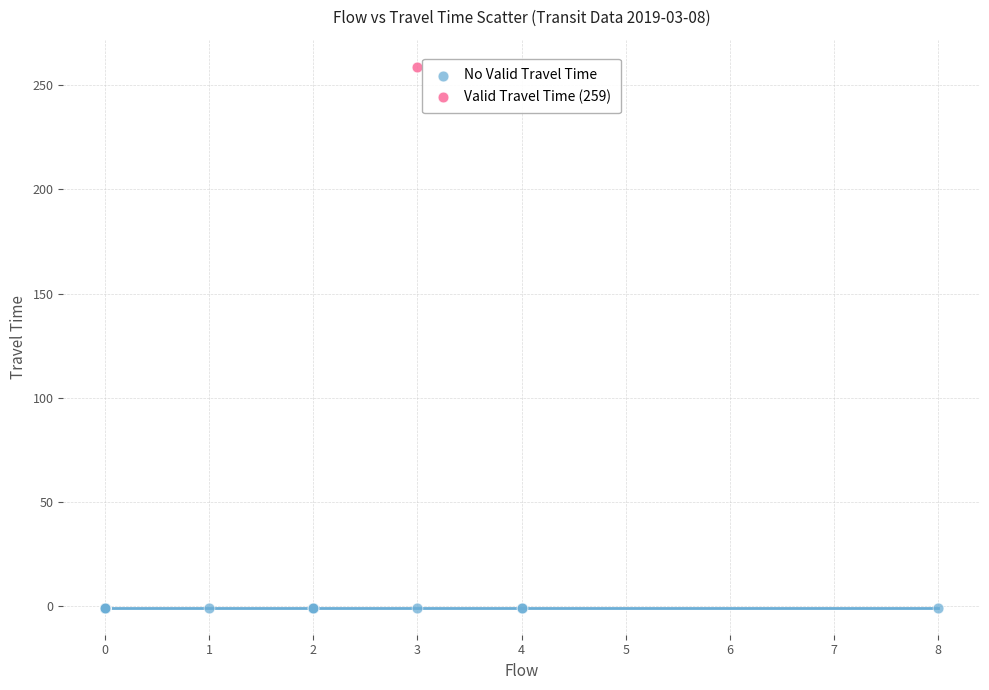

Which series contains the lowest Y value?

No Valid Travel Time